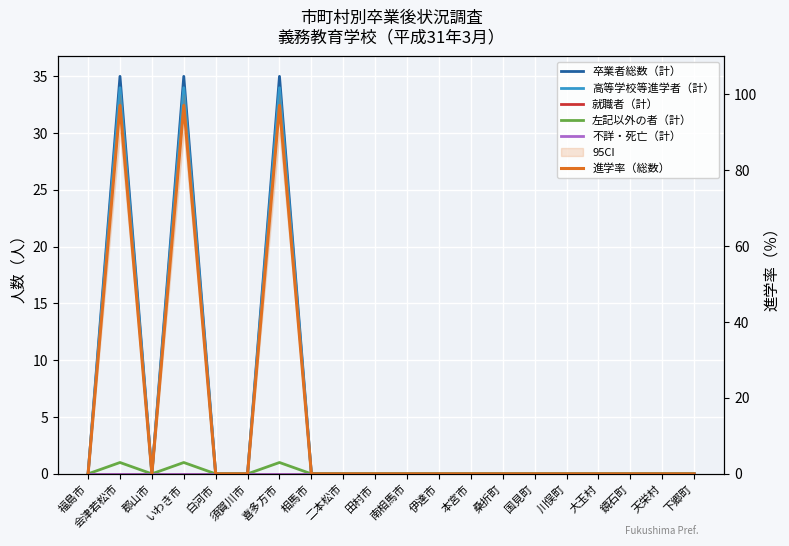

Rank the series by their maximum value, from highest to lowest.

進学率（総数）, 卒業者総数（計）, 高等学校等進学者（計）, 左記以外の者（計）, 就職者（計）, 不詳・死亡（計）